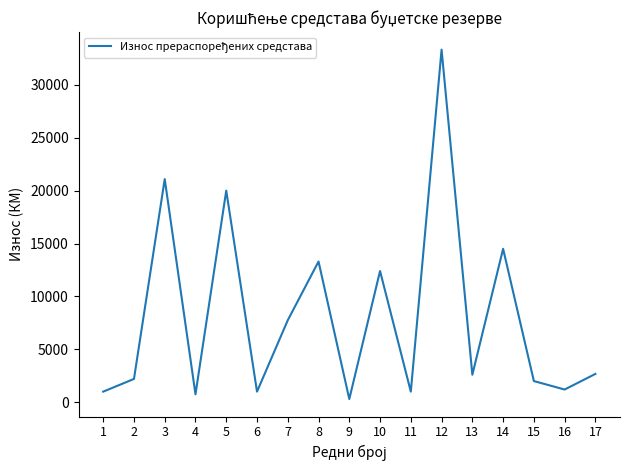

What is the change in value from 8 to 14?

+1200